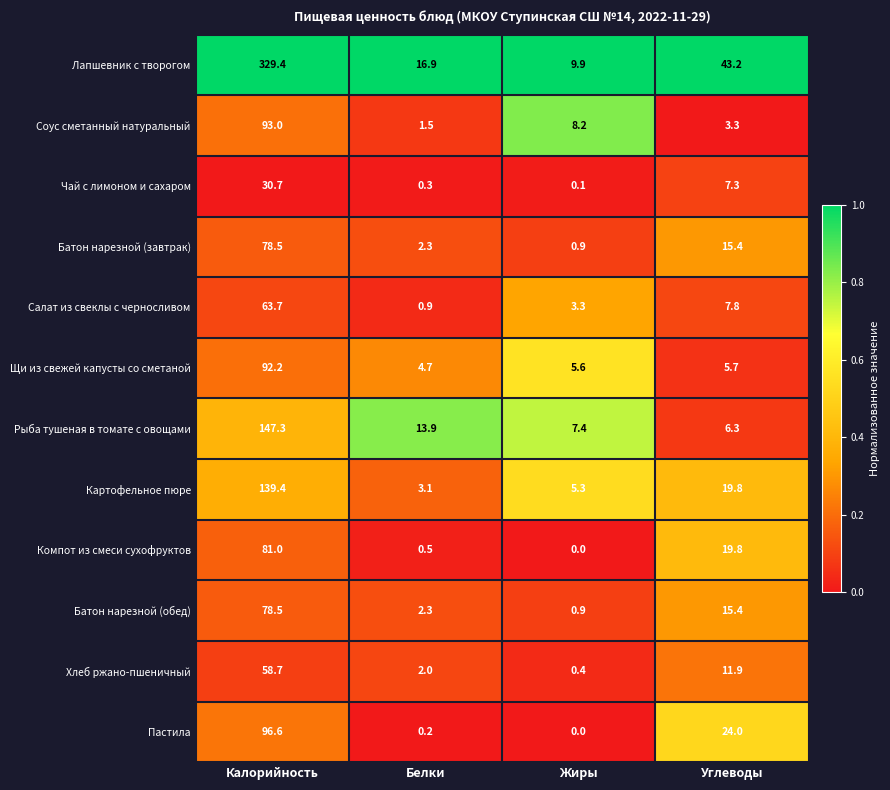

Is it true that Батон нарезной (обед) equals 2.3 at Белки?

True